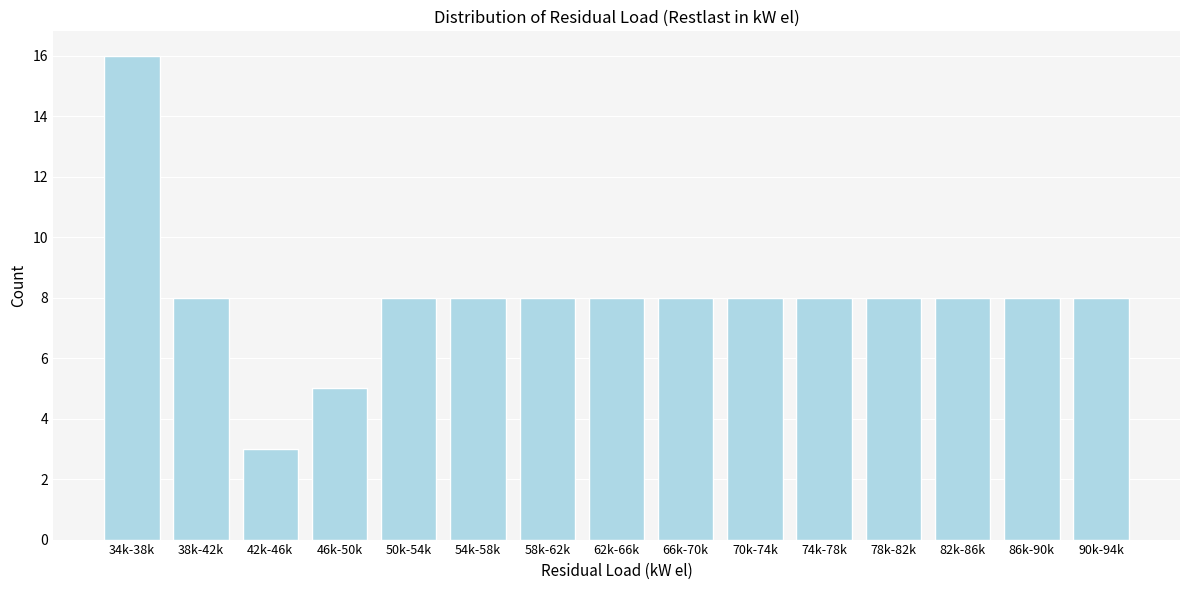

Reading left to right, transcribe all the data shown in this chart.

16	8	3	5	8	8	8	8	8	8	8	8	8	8	8